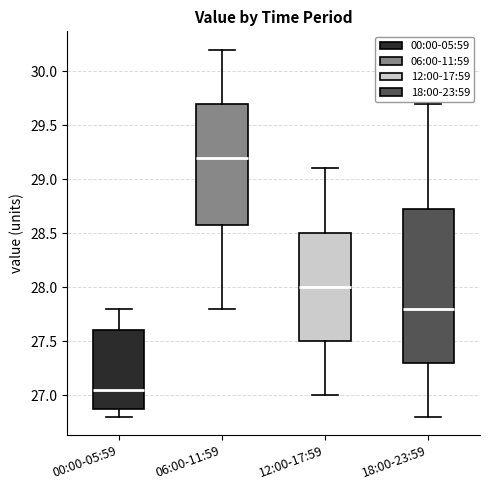

Which box has the highest median line?

06:00-11:59